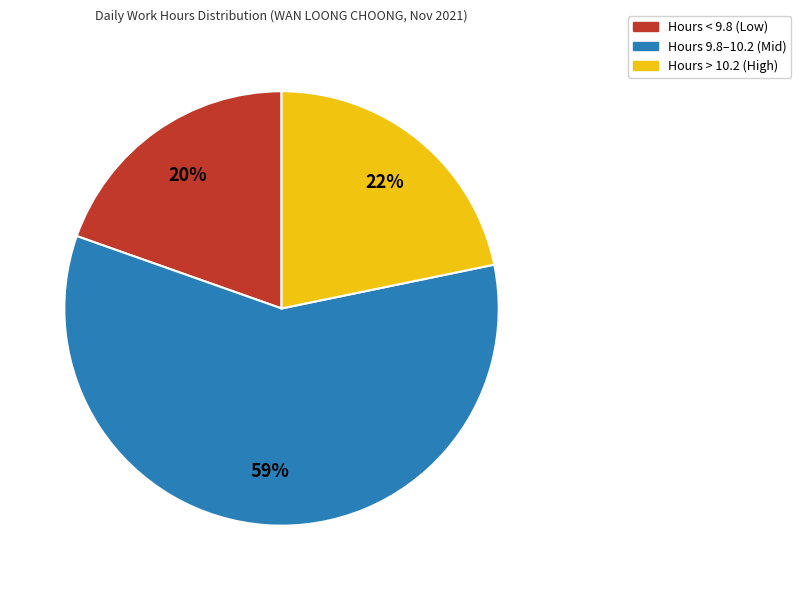

Is there any slice that represents more than half of the pie?

Yes